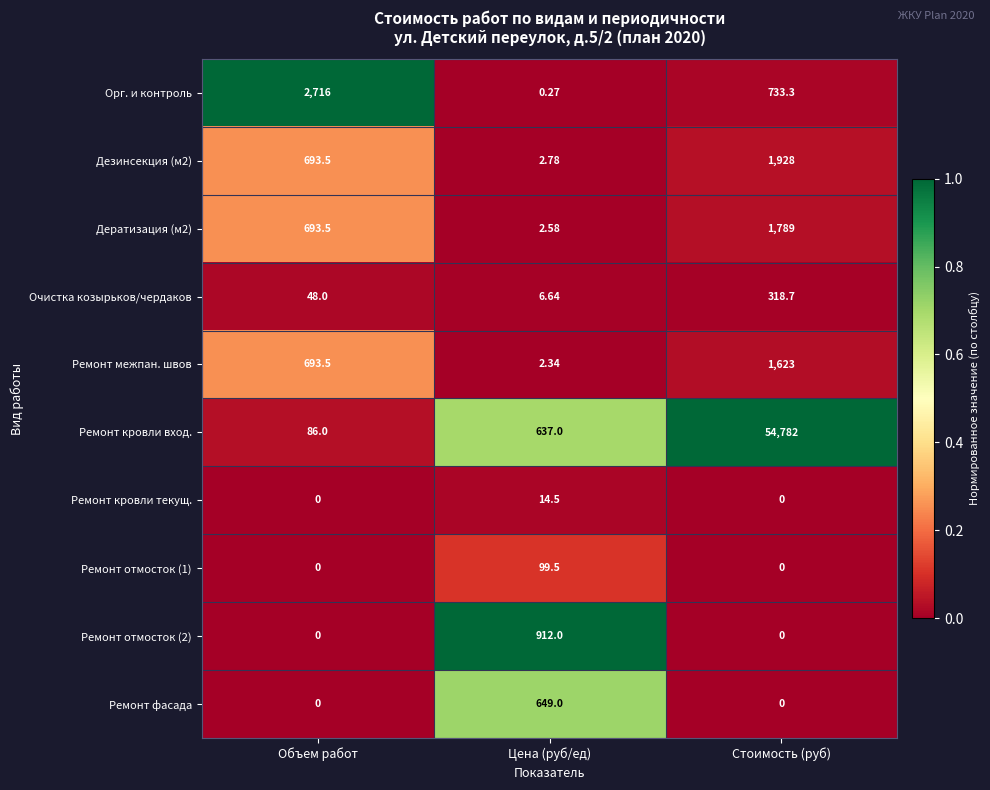

How many distinct data groups are displayed?

10